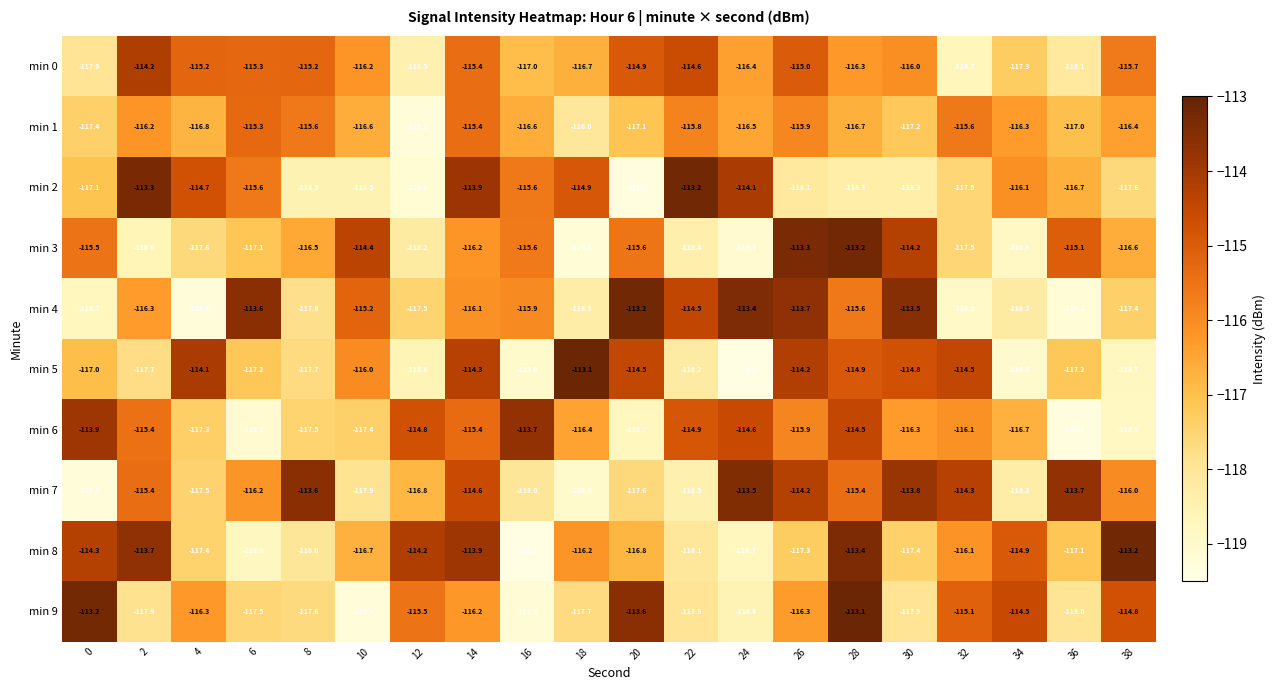

At how many categories does at least one series exceed -116?

20